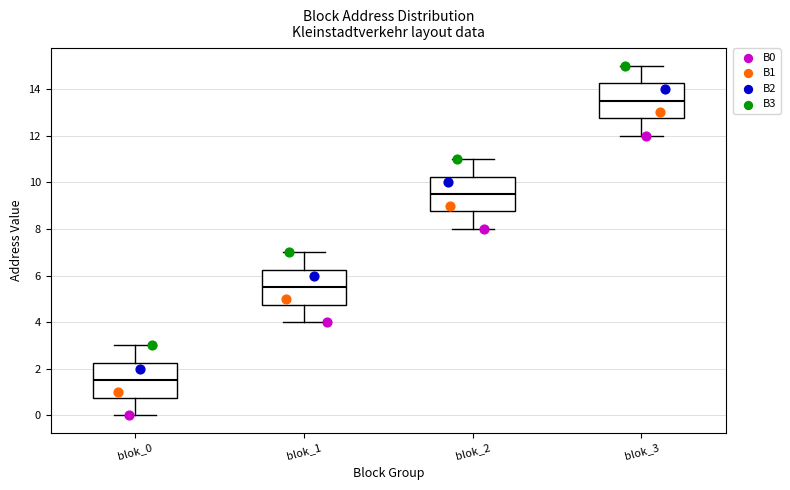

Which box has the lowest median line?

blok_0